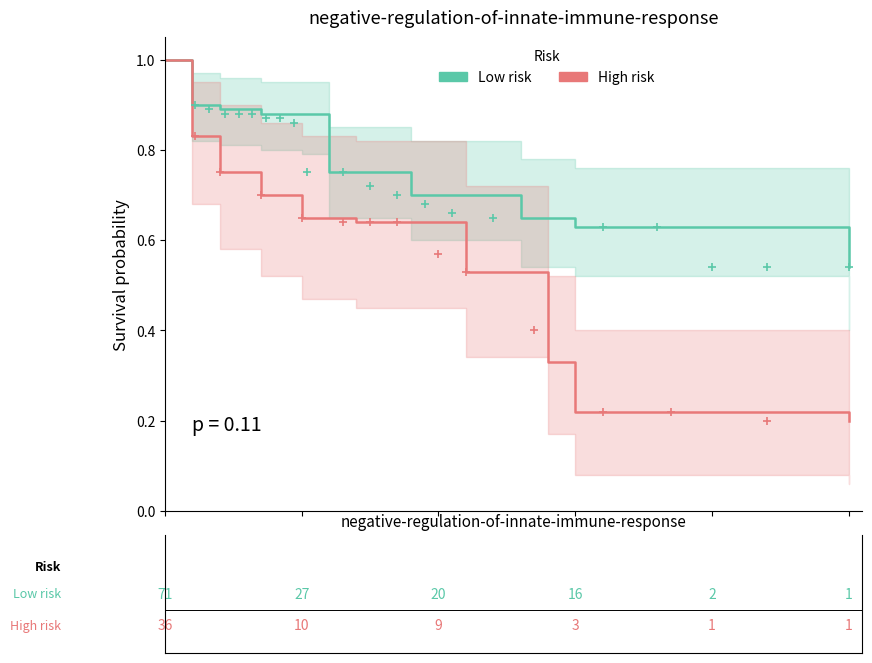

Which series has the largest total across all categories?

Low risk